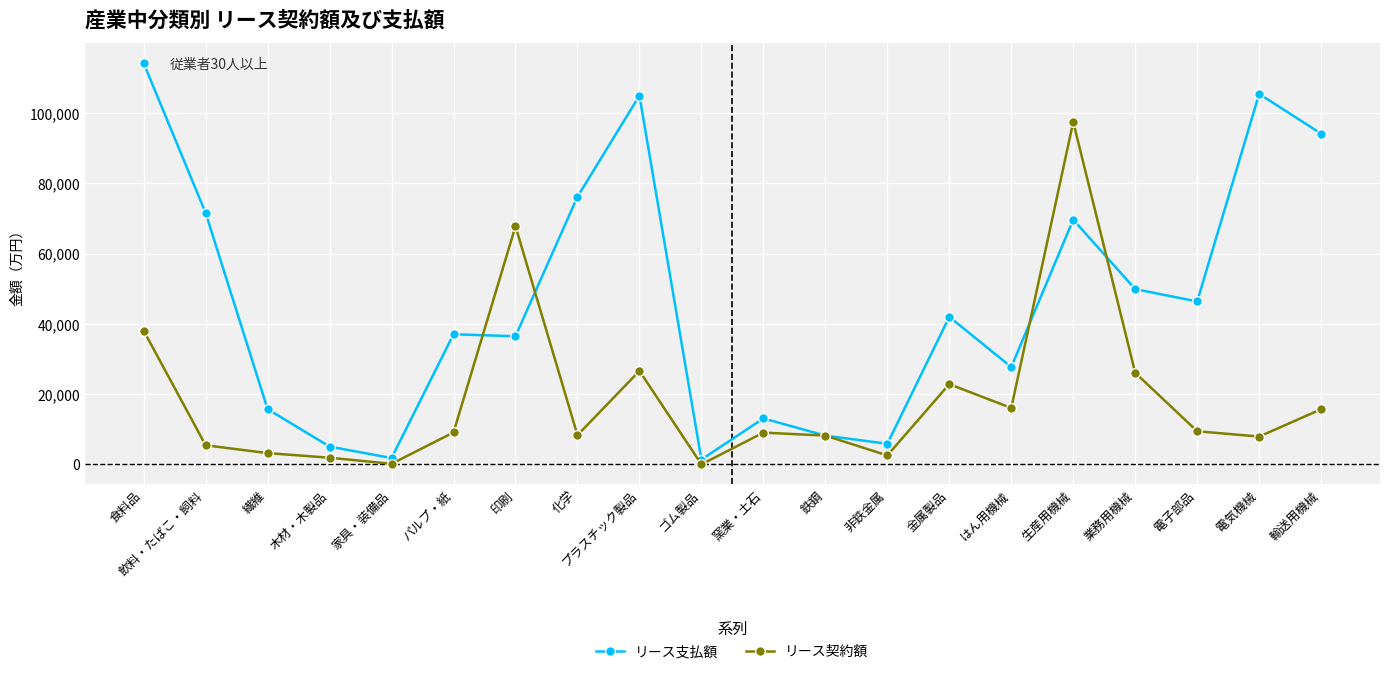

What is the spread (max minus min) of values at 飲料・たばこ・飼料?

66104